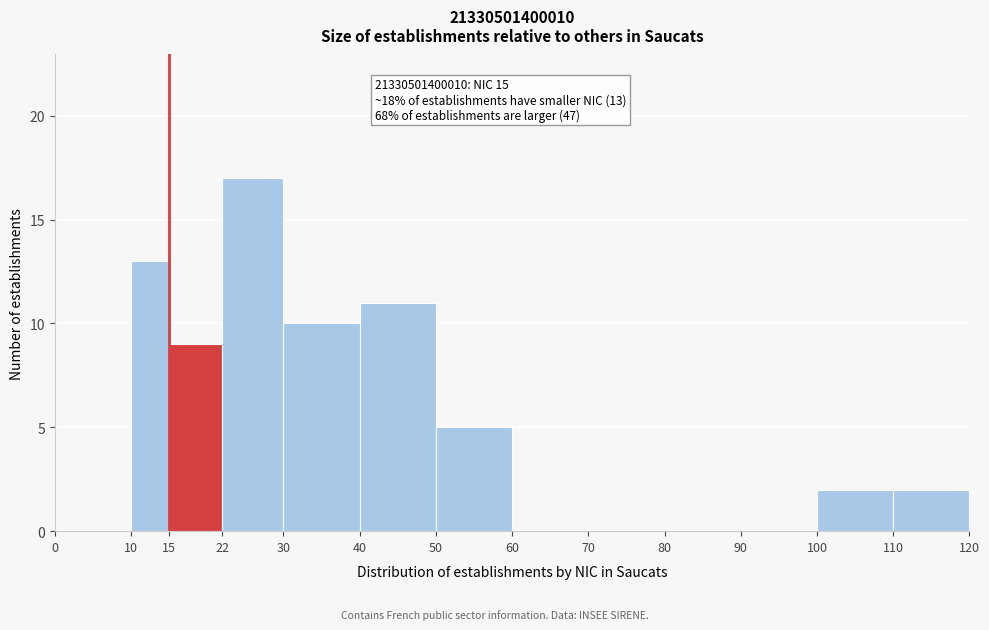

Over which range of the x-axis is the bar tallest?

22 to 30